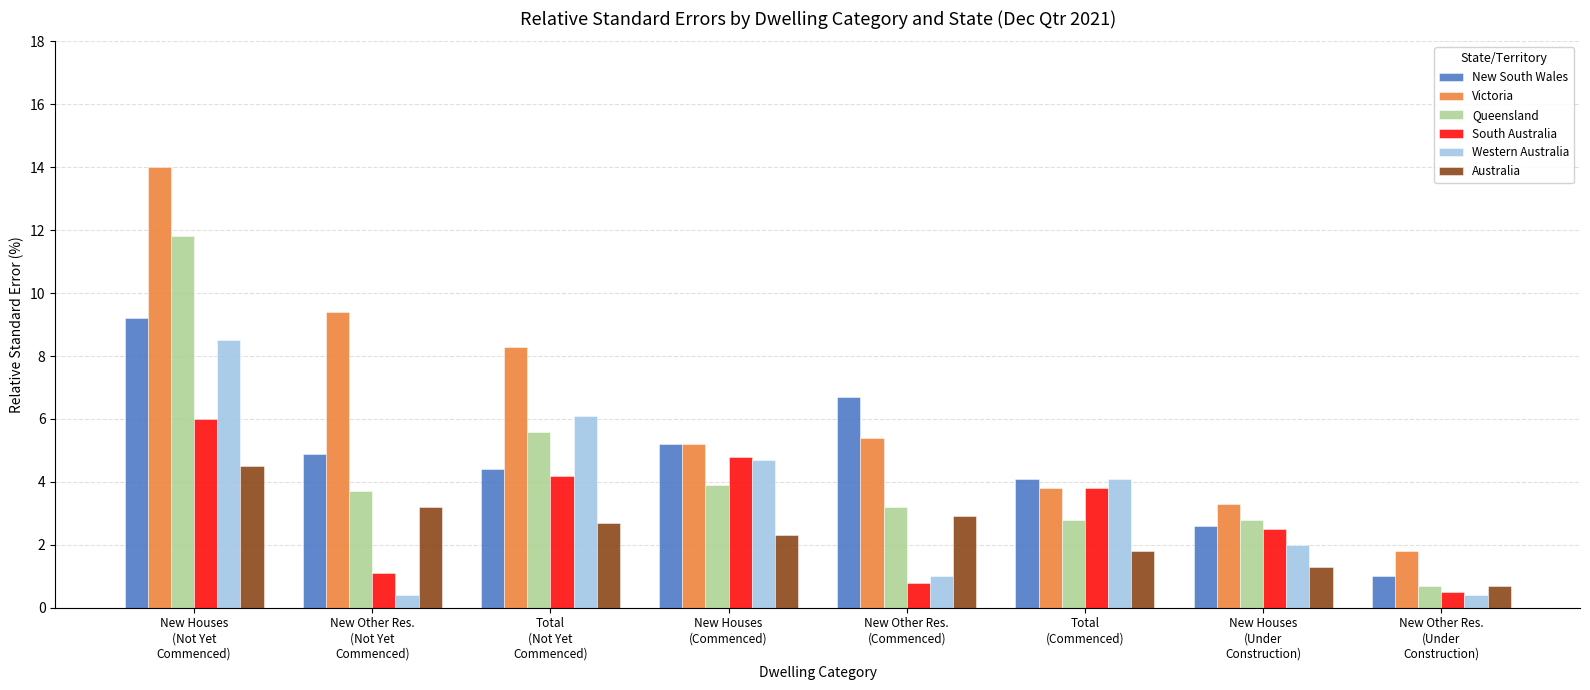

What is the sum of the Western Australia values at New Other Res.
(Not Yet
Commenced) and New Houses
(Under
Construction)?

2.4